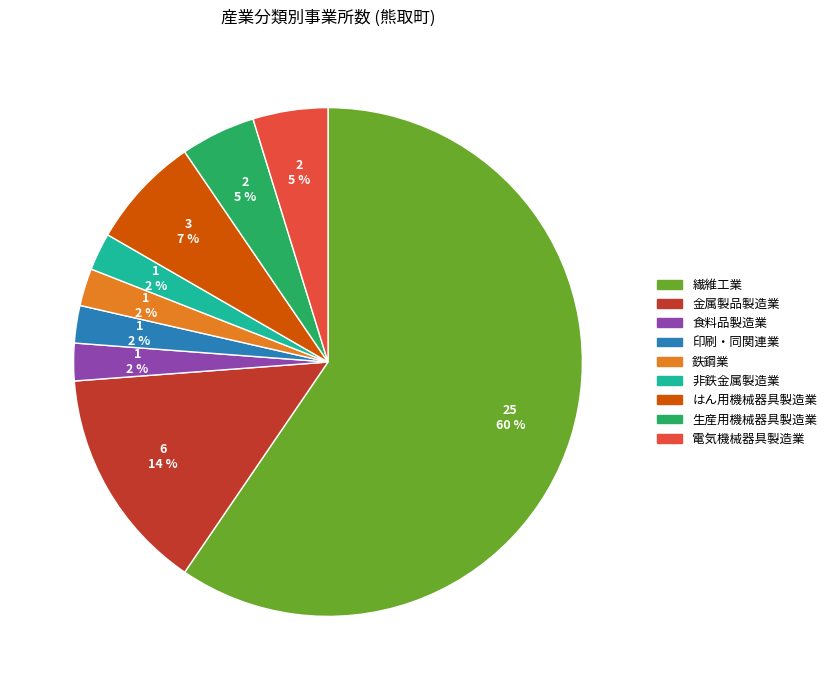

To the nearest percent, what is the combined percentage of 印刷・同関連業 and 電気機械器具製造業?

7%